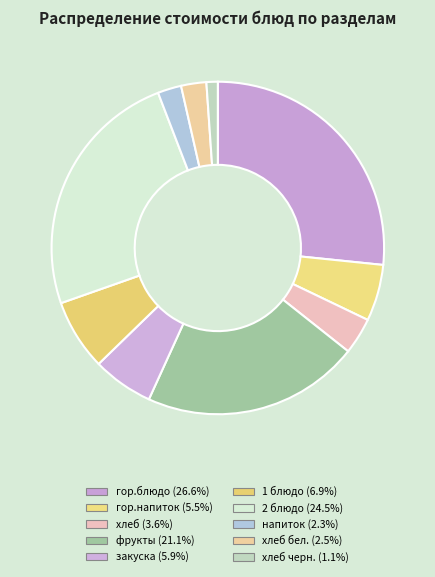

Which slice is the largest?

гор.блюдо